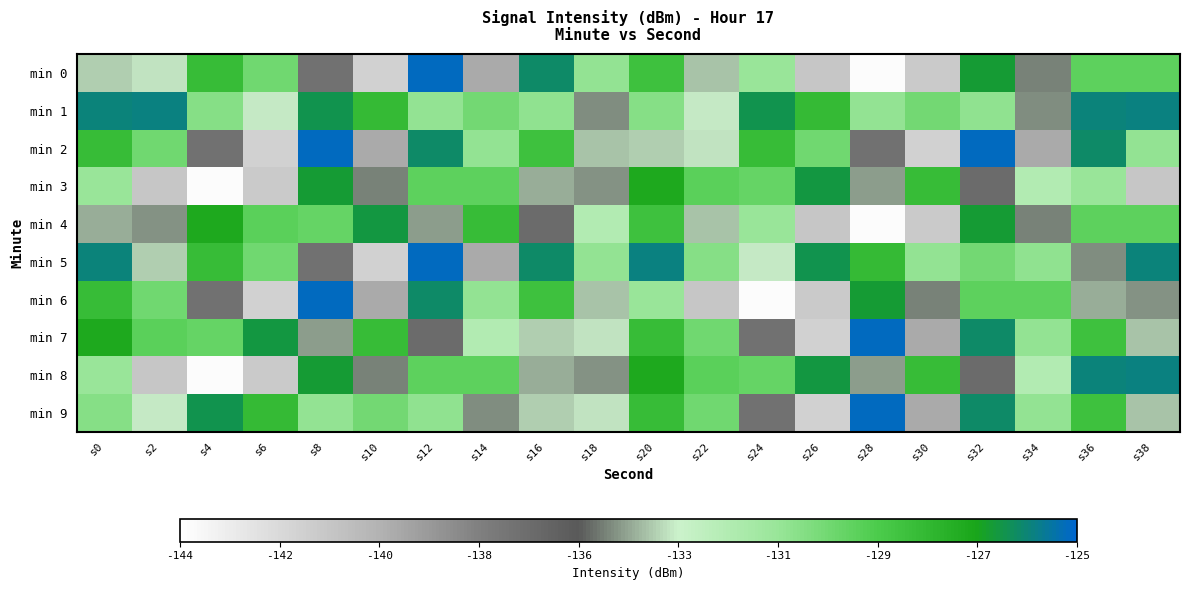

Rank the series at s12 from lowest to highest value.

min 7, min 4, min 1, min 9, min 3, min 8, min 2, min 6, min 0, min 5